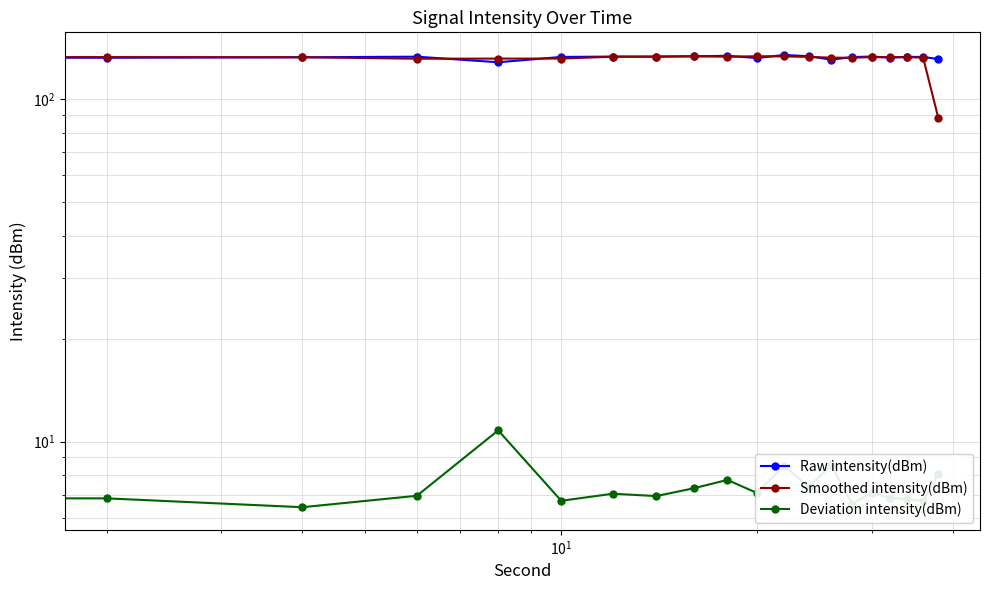

What is the difference between the second highest and minimum values in the Raw intensity(dBm) series?

5.7